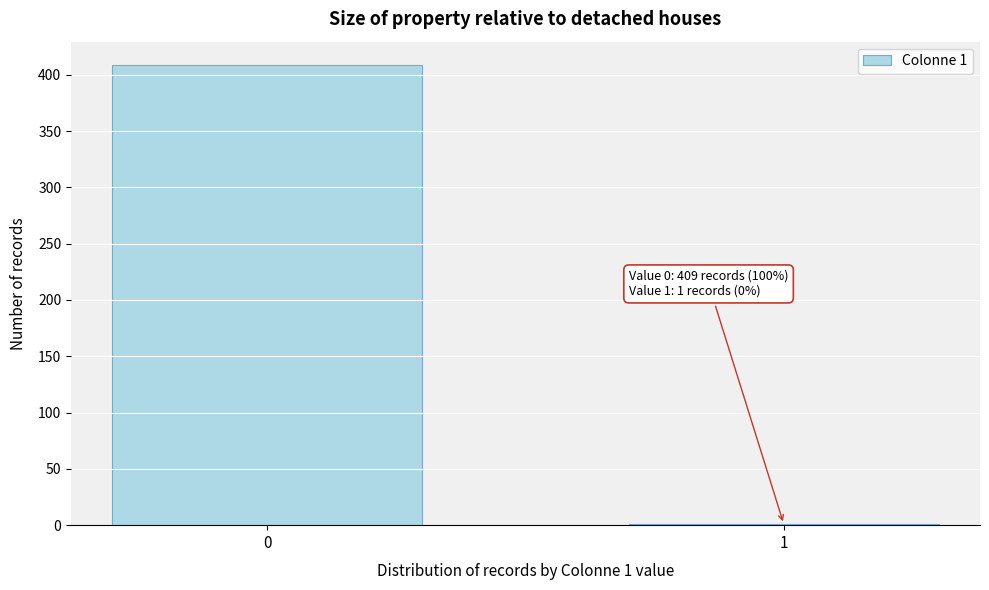

Reading left to right, list all the values displayed in this chart.

0=409	1=1